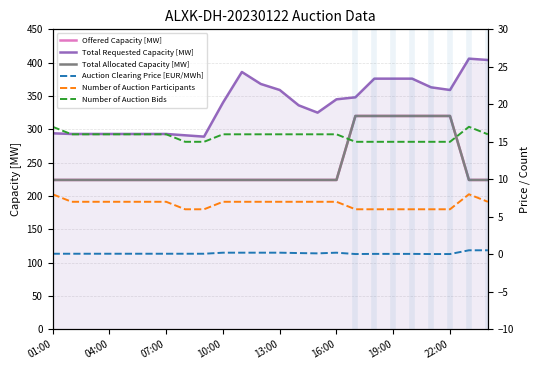

Is it true that Total Allocated Capacity [MW] equals 388.3 at 13?

False